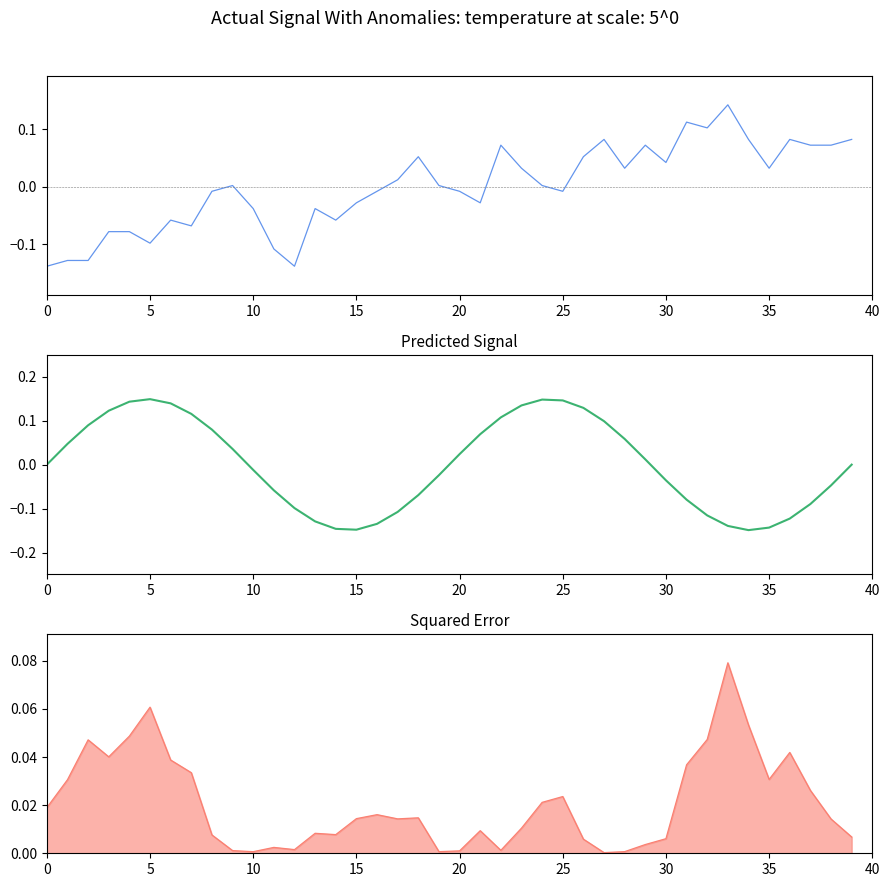

True or false: squared_error has a value of 0.0 at 40.

True